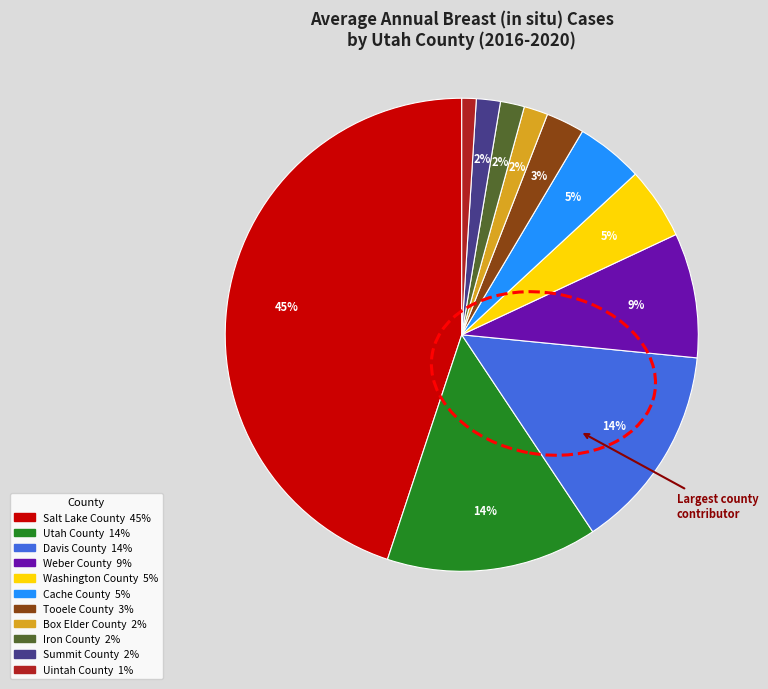

Is the sum of Iron County and Summit County greater than half?

No